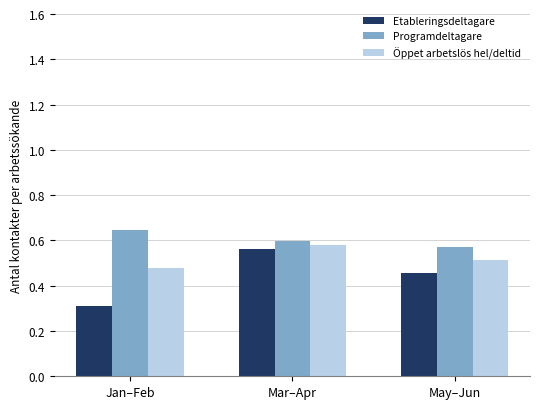

Where is Etableringsdeltagare nearest to the value 0?

Jan–Feb